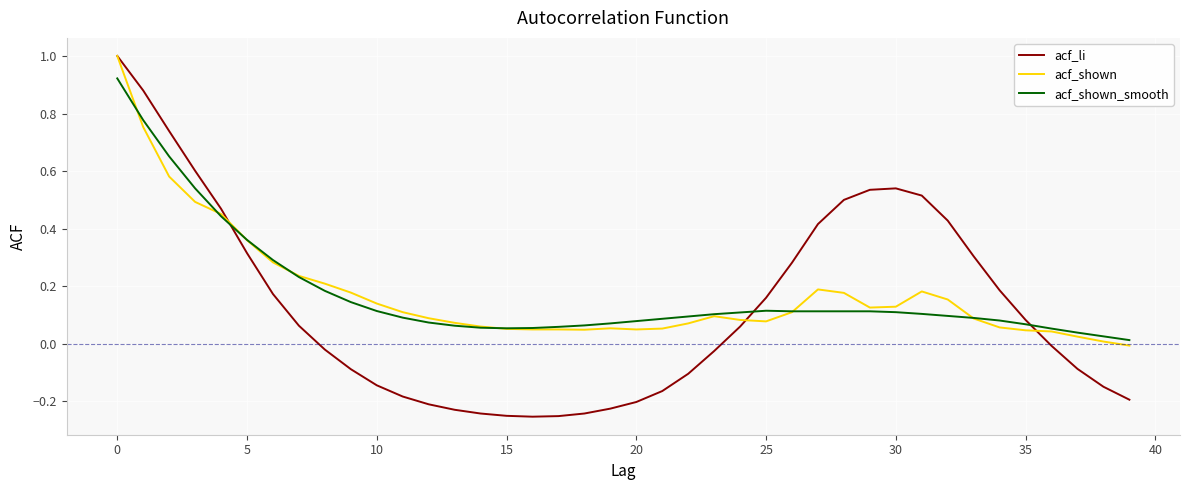

In acf_li, how many points are lower than both neighbors (excluding endpoints)?

1